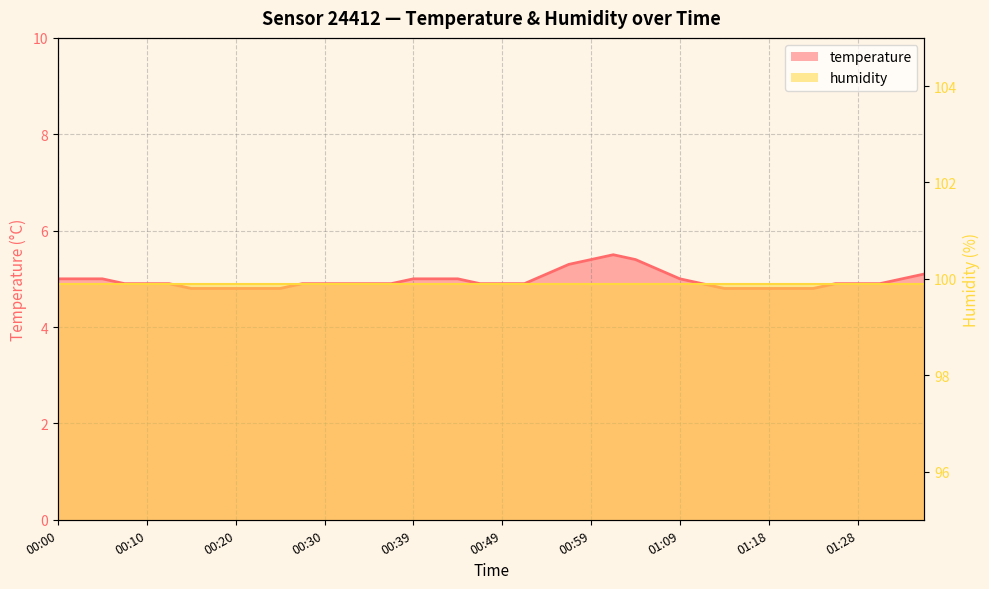

What is the maximum value shown in the chart?

5.5